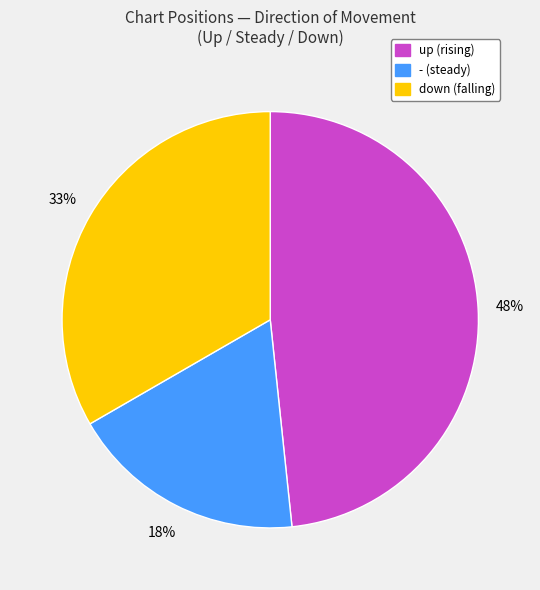

The up slice represents 41% of the pie. True or false?

False